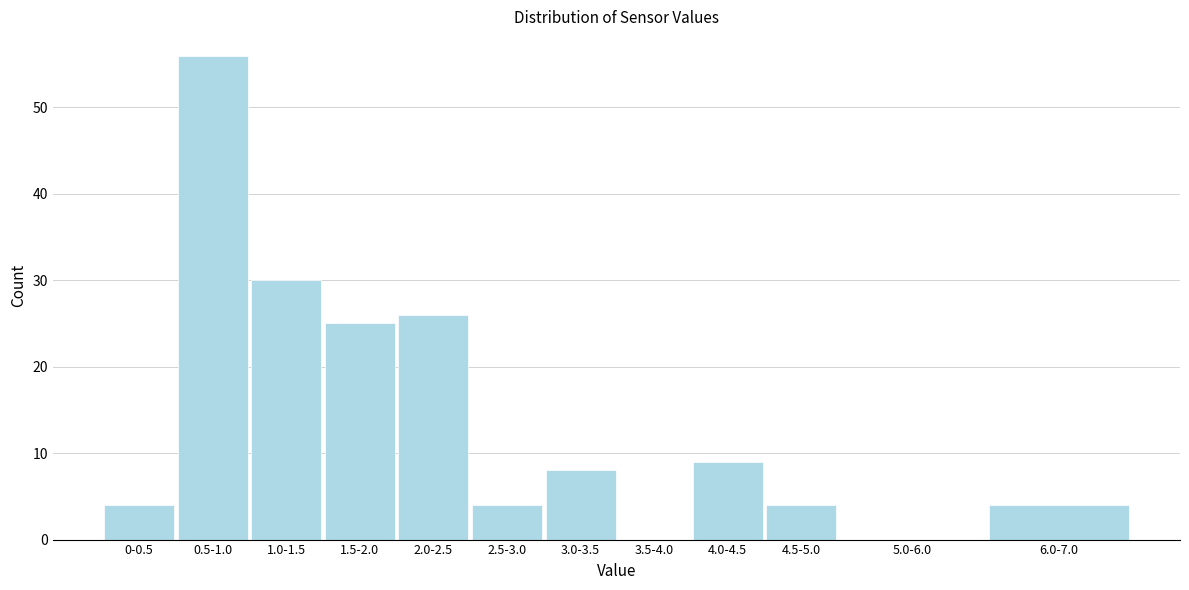

Reading left to right, transcribe all the data shown in this chart.

0-0.5=4	0.5-1.0=56	1.0-1.5=30	1.5-2.0=25	2.0-2.5=26	2.5-3.0=4	3.0-3.5=8	3.5-4.0=0	4.0-4.5=9	4.5-5.0=4	5.0-6.0=0	6.0-7.0=4